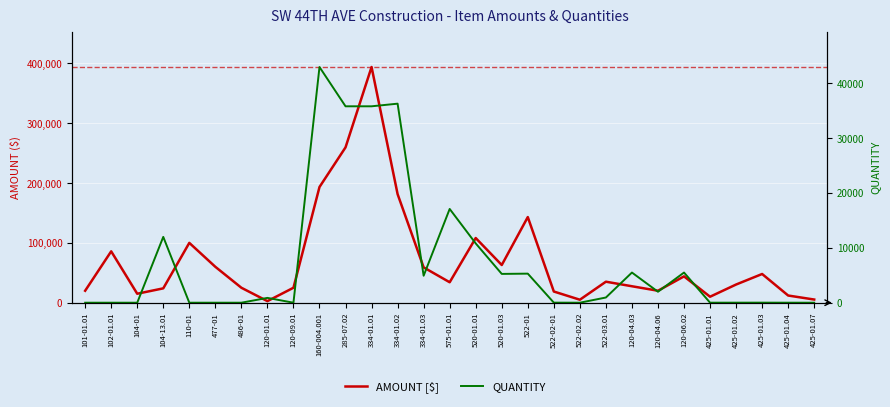

Which series changed the most between 285-07.02 and 520-01.01?

AMOUNT [$]